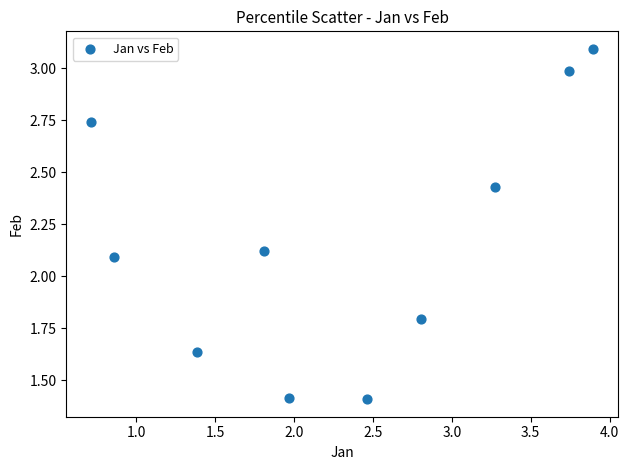

What is the average Y value?

2.2